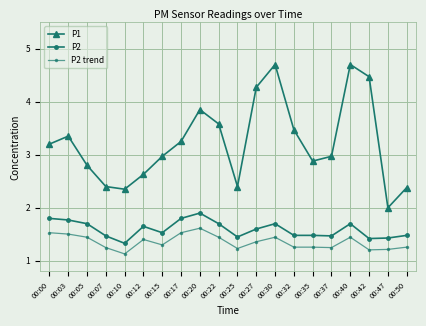

True or false: P2 and P1 cross at least once.

False